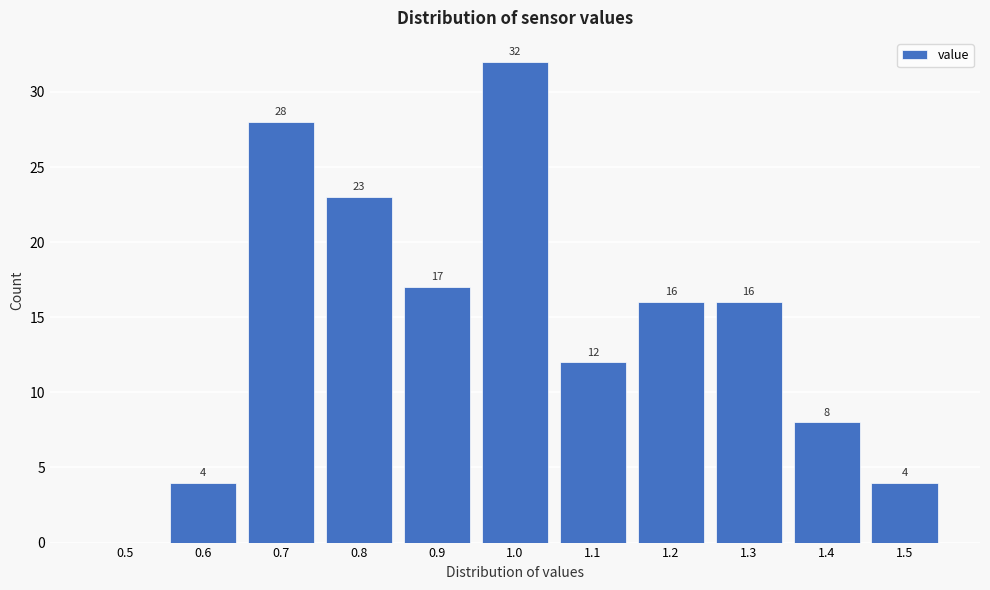

Reading right to left, extract all data points from this chart.

1.5=4	1.4=8	1.3=16	1.2=16	1.1=12	1.0=32	0.9=17	0.8=23	0.7=28	0.6=4	0.5=0